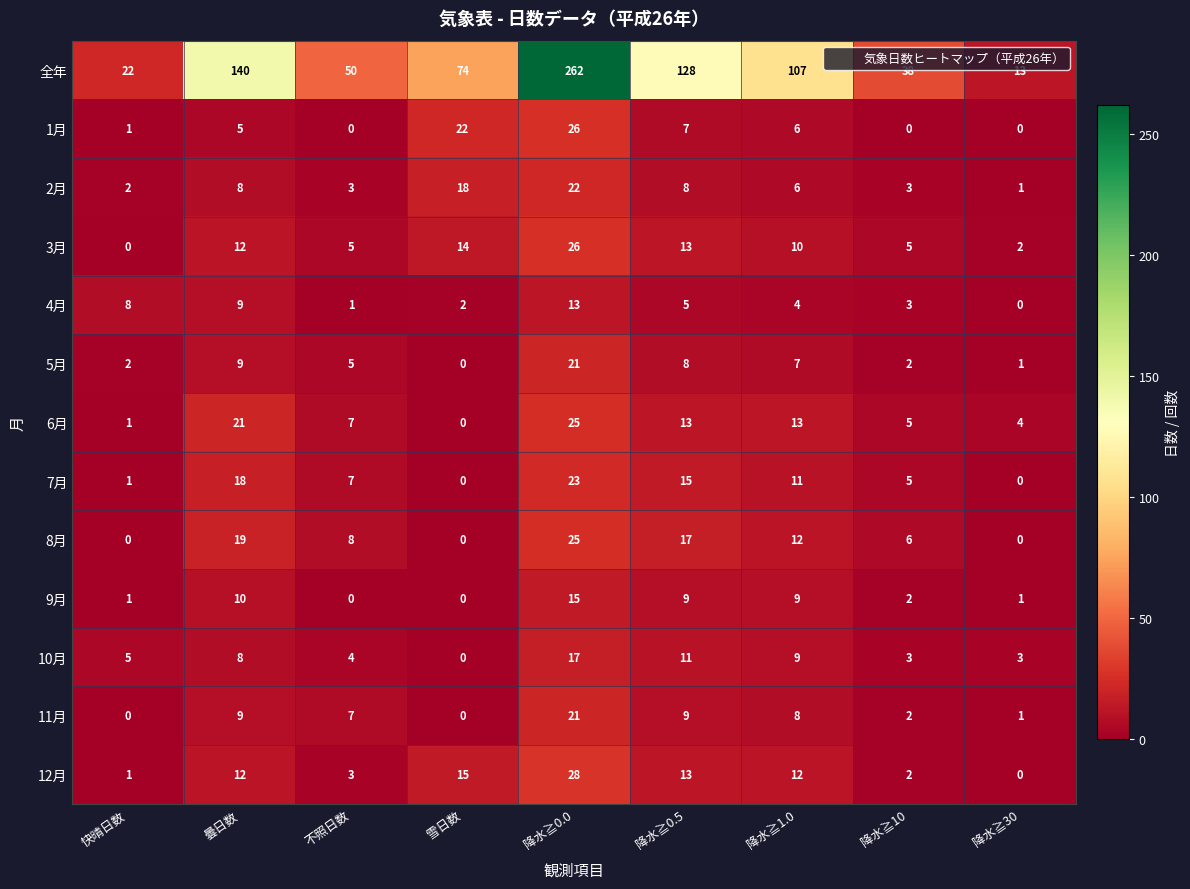

What is the total value across all series at 降水≧0.5?

256